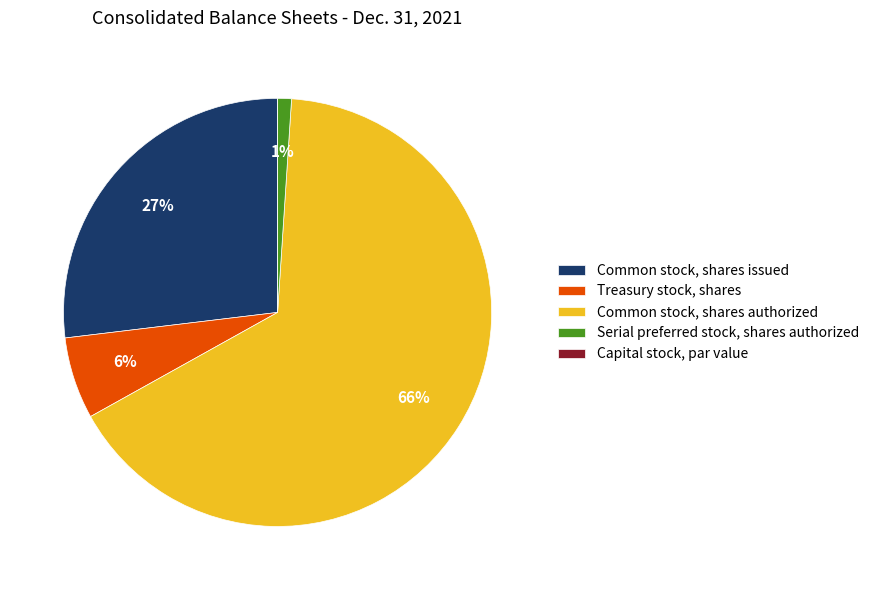

What is the largest slice in the pie chart?

Common stock, shares authorized